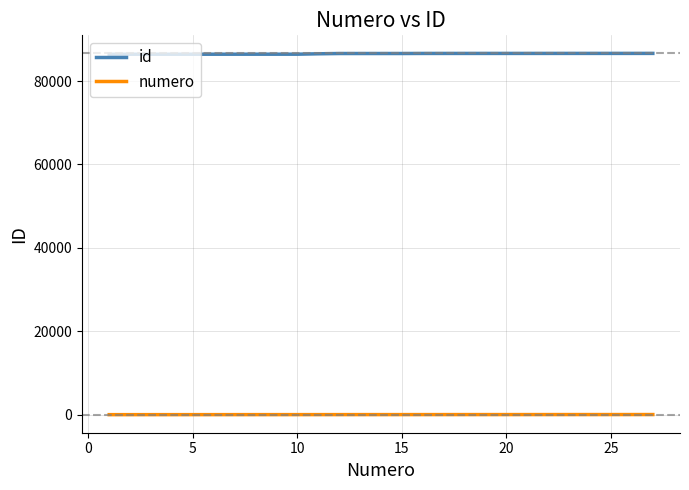

What is the average value of the id series?

86540